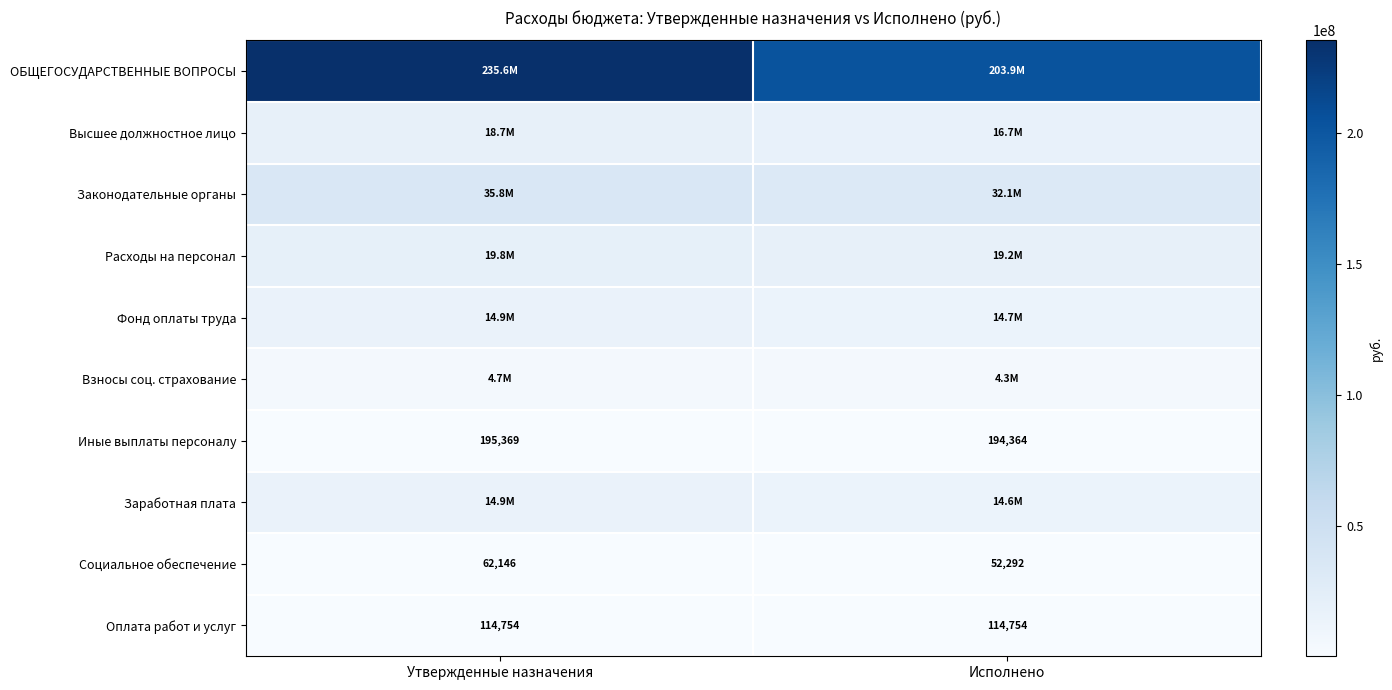

Is it true that Расходы на персонал equals 19213608.9 at Исполнено?

True